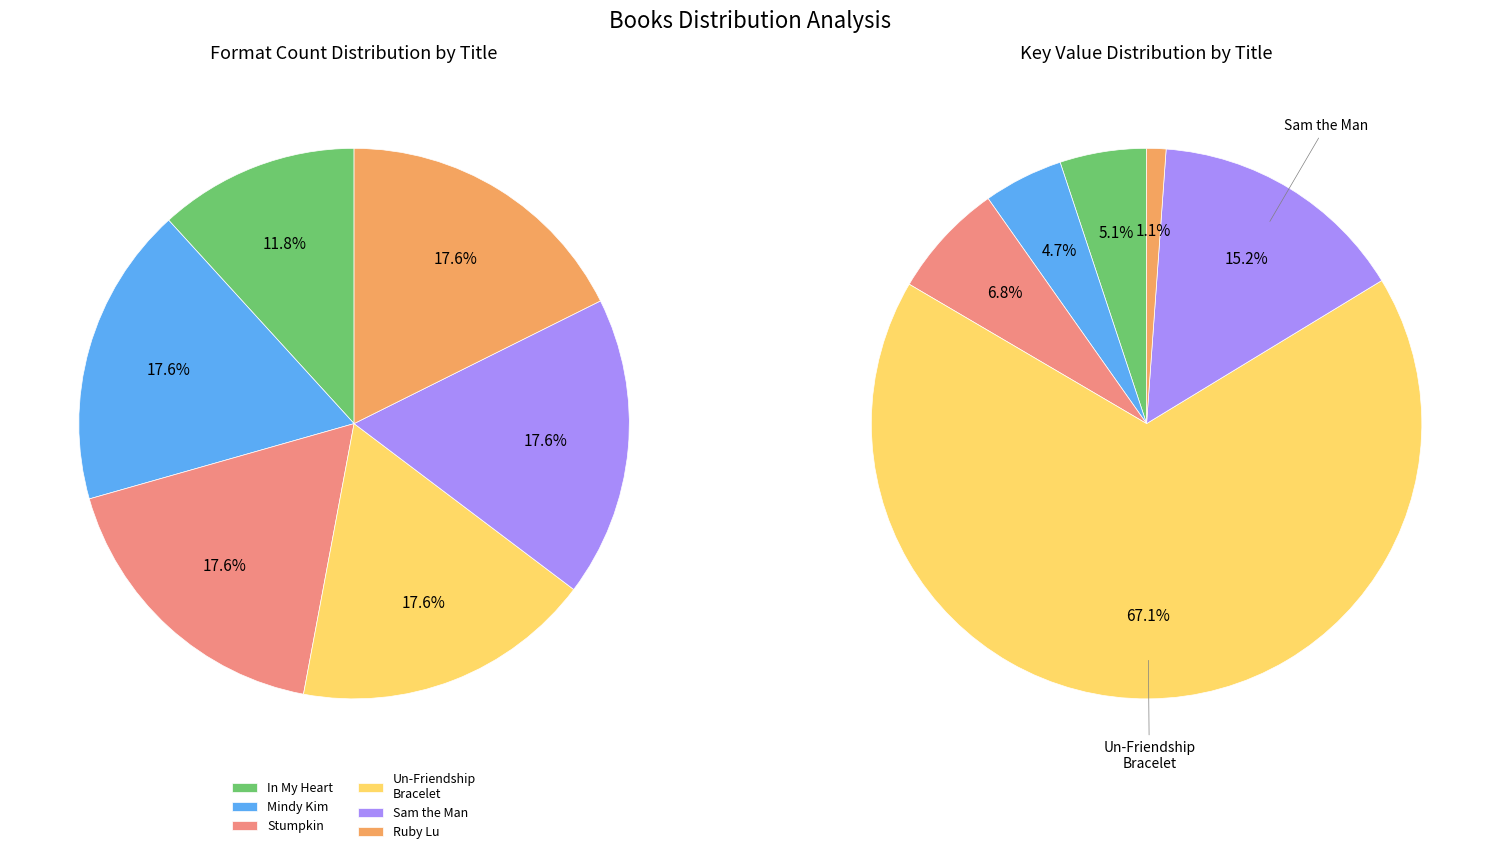

Combined, what portion of the pie is Sam the Man & the Rutabaga Plan and Ruby Lu, Star of the Show?

16.3%